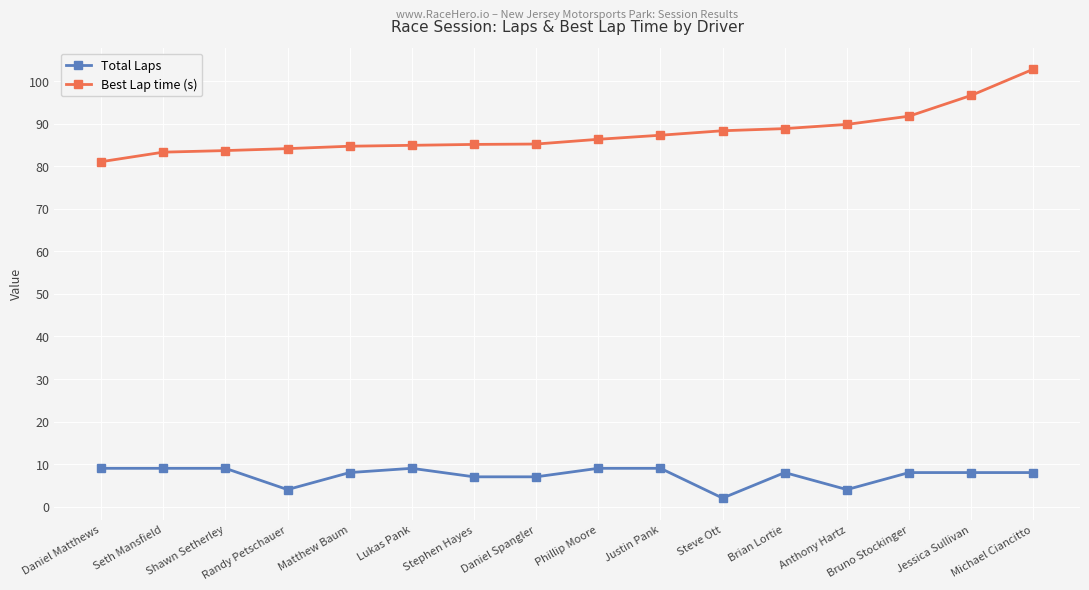

What is the lowest value of the Total Laps series?

2.0